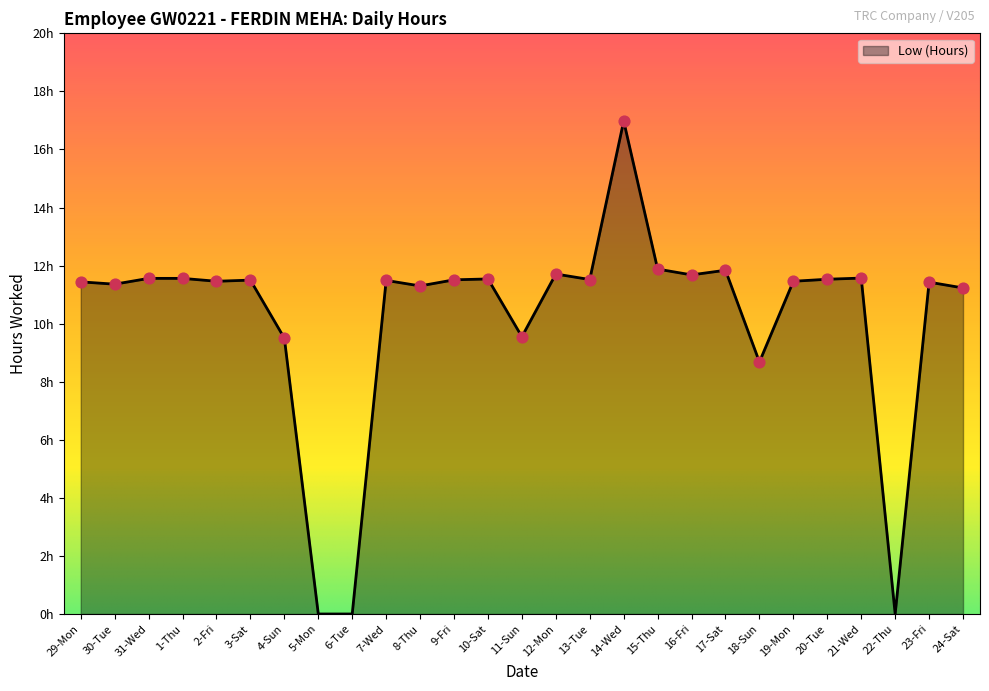

What is the ratio of the value at 23-Fri to the value at 1-Thu?

1.0